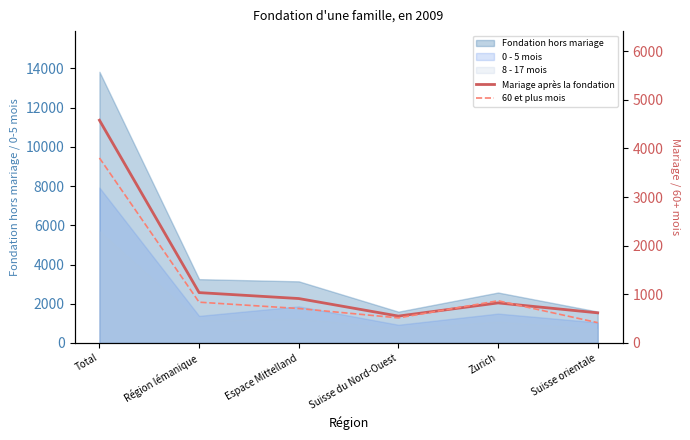

What is the difference between the highest and lowest values at Région lémanique?

197